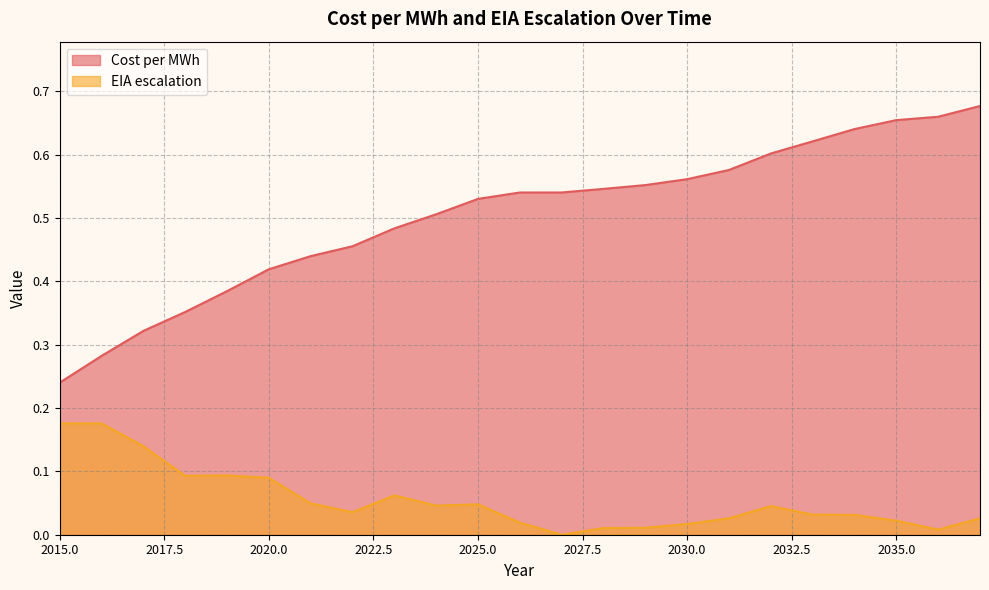

The value of Cost per MWh at 2016 is 0.5. True or false?

False